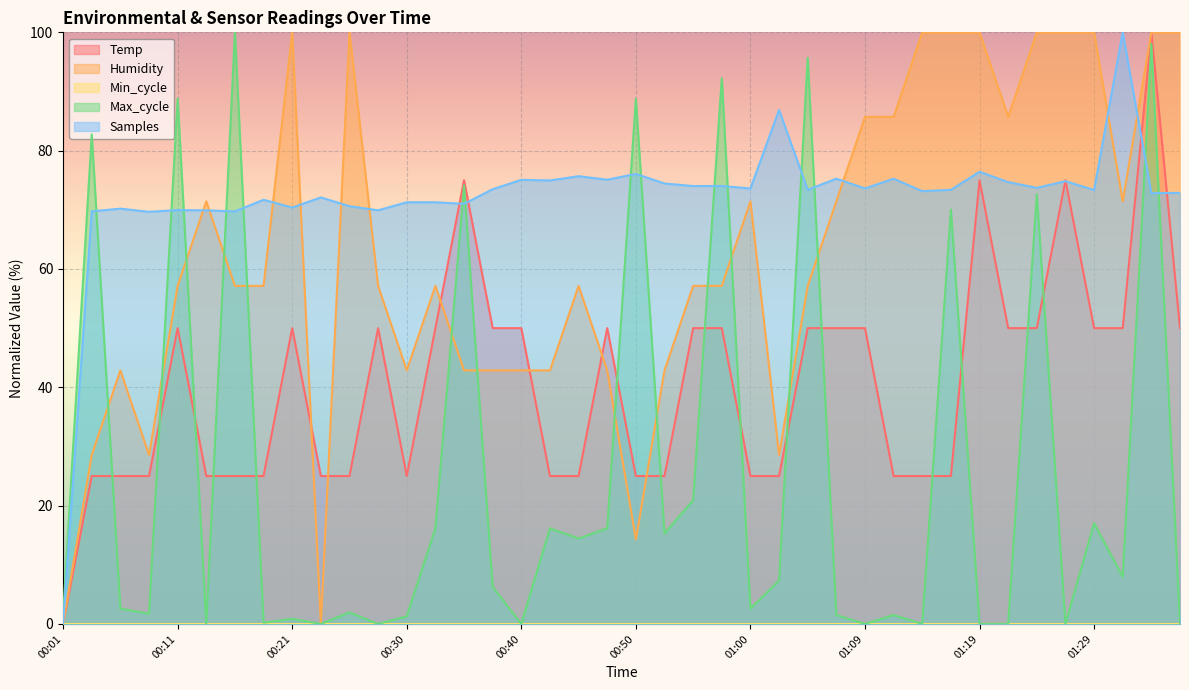

What is the approximate value of Humidity at 01:34?

100.0